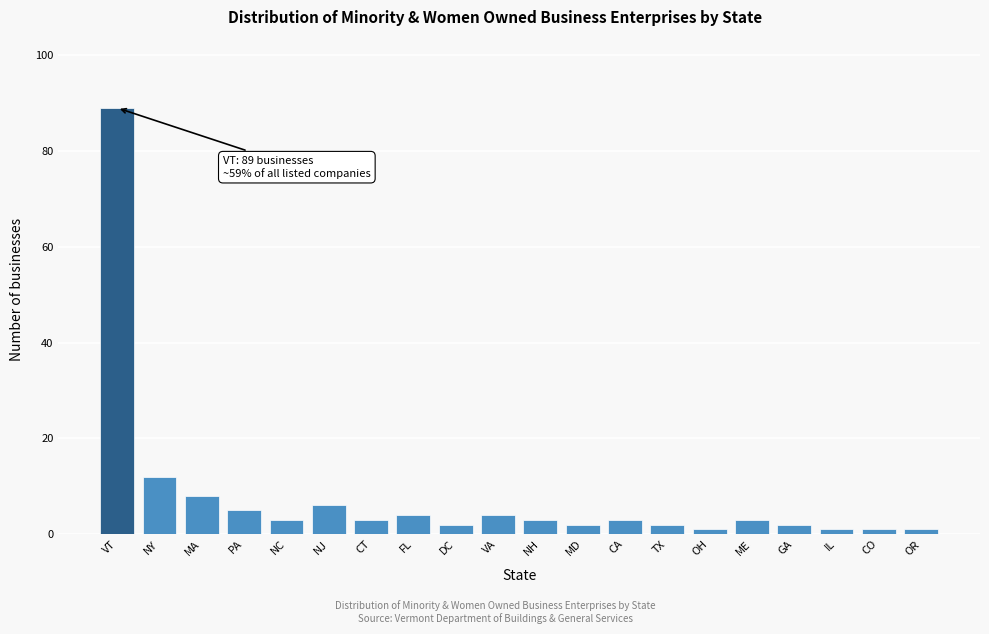

Reading left to right, list all the values displayed in this chart.

89	12	8	5	3	6	3	4	2	4	3	2	3	2	1	3	2	1	1	1